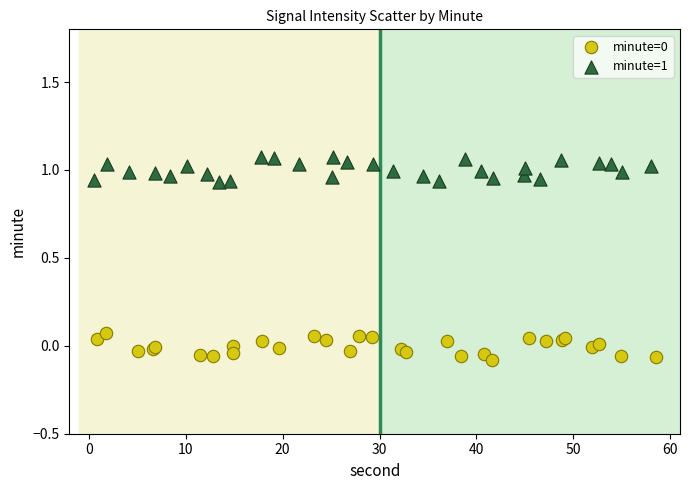

Which series reaches the maximum Y coordinate?

minute=1